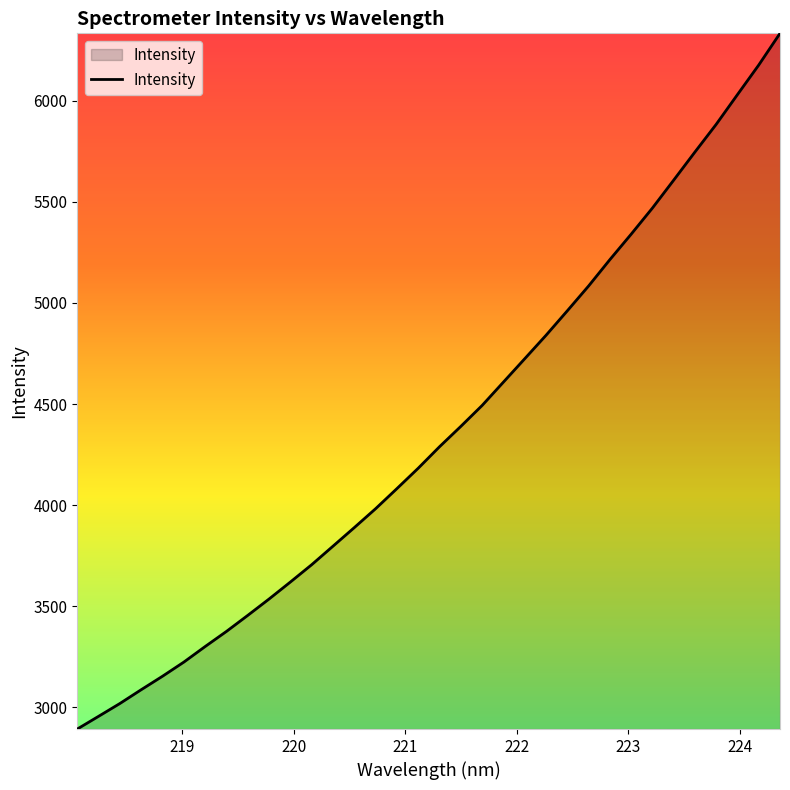

What is the greatest value displayed?

6333.4